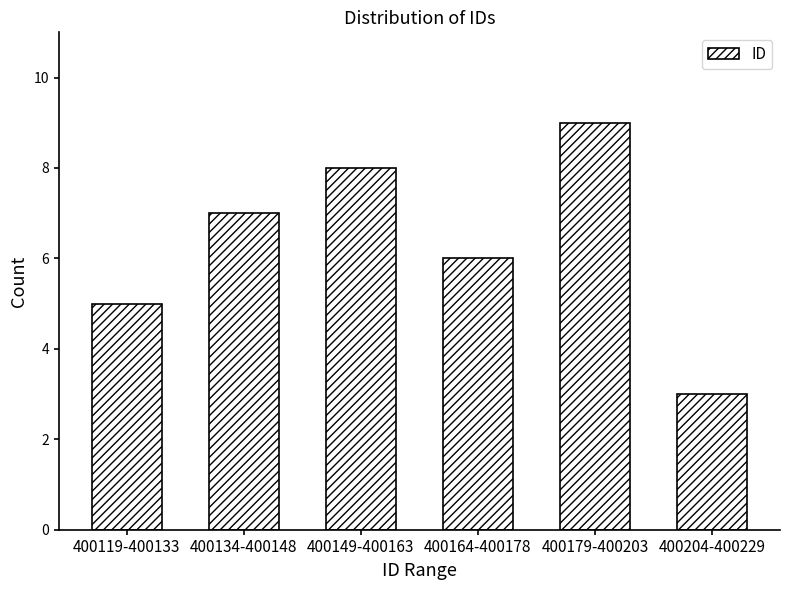

Reading left to right, what are all the values shown in this chart?

5	7	8	6	9	3